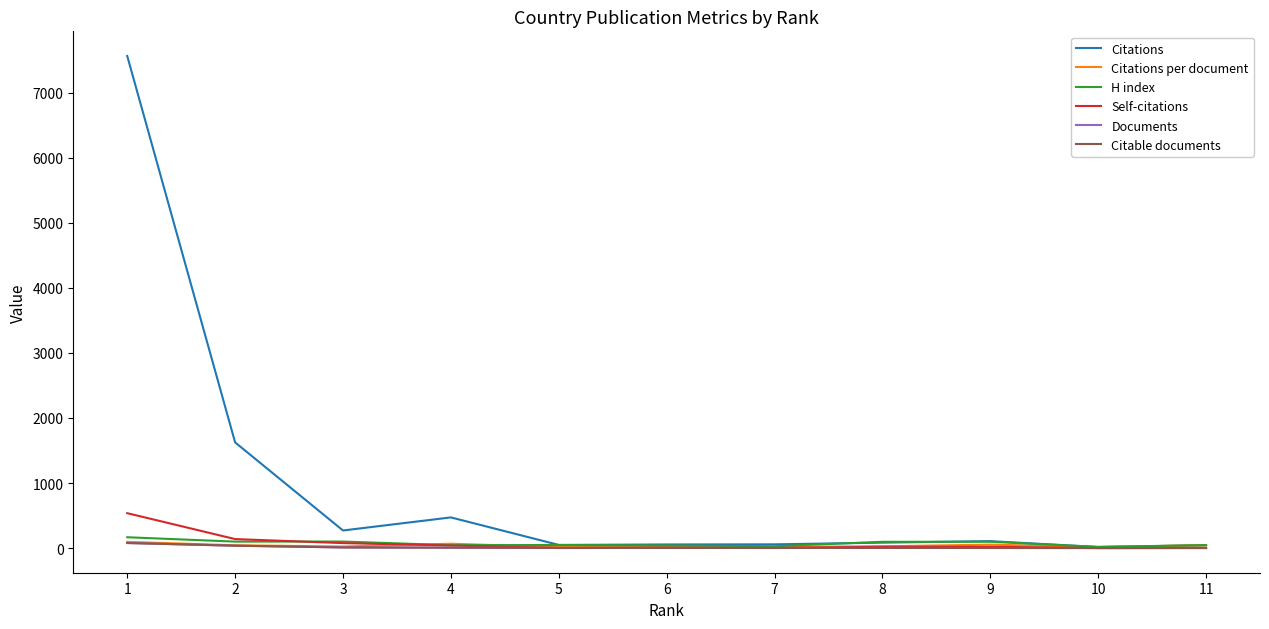

Which label corresponds to the largest value in the chart?

1